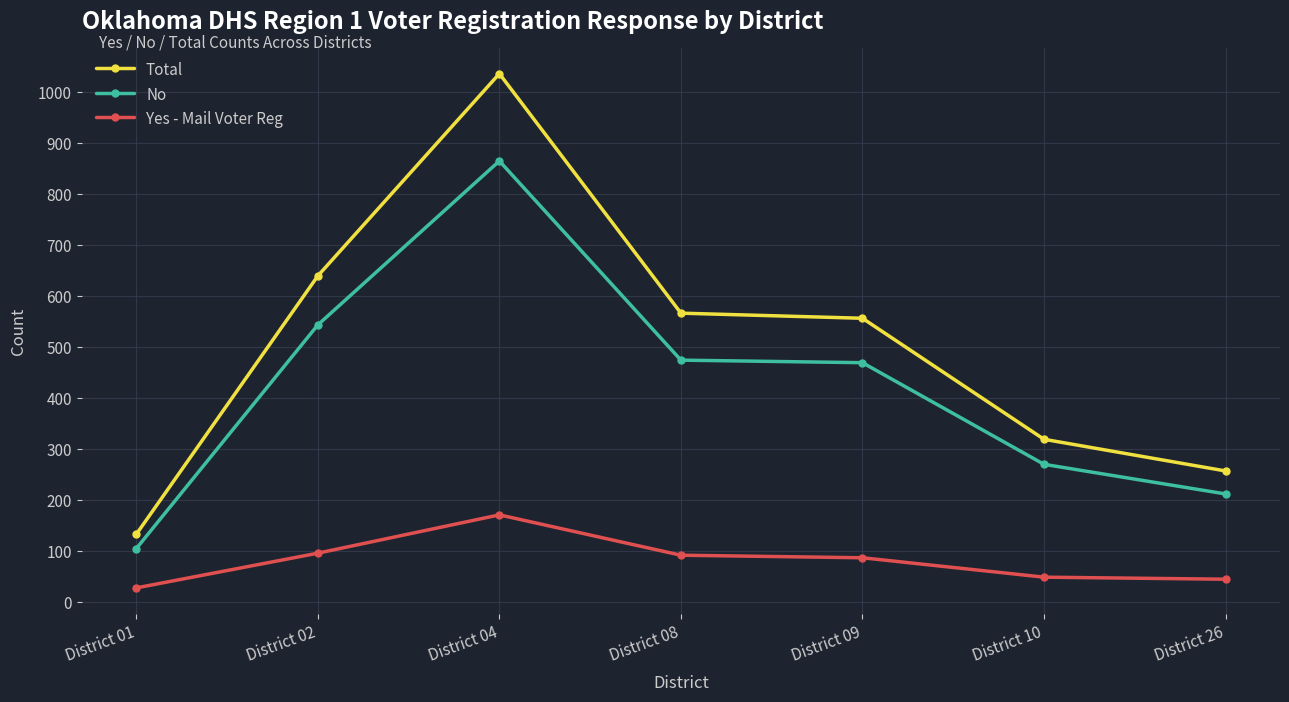

What is the difference between the second highest and second lowest values in the No series?

331